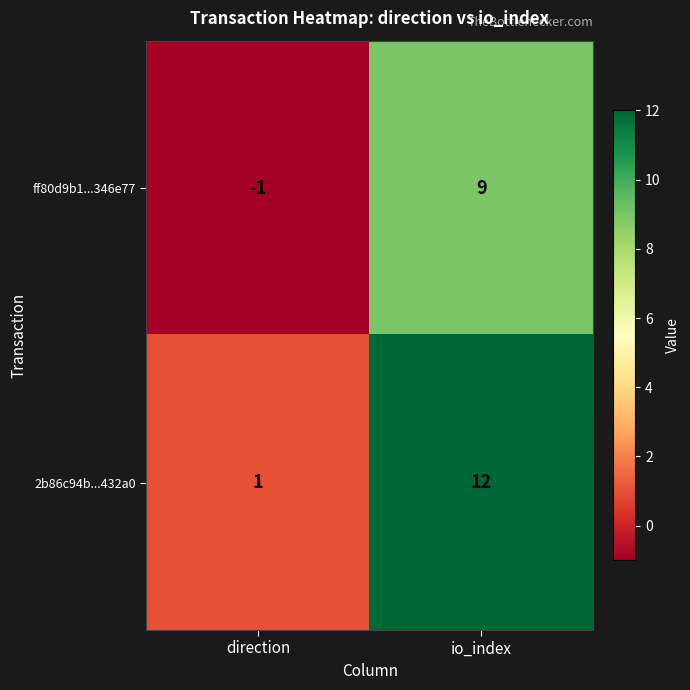

What is the highest value of the 2b86c94b...432a0 series?

12